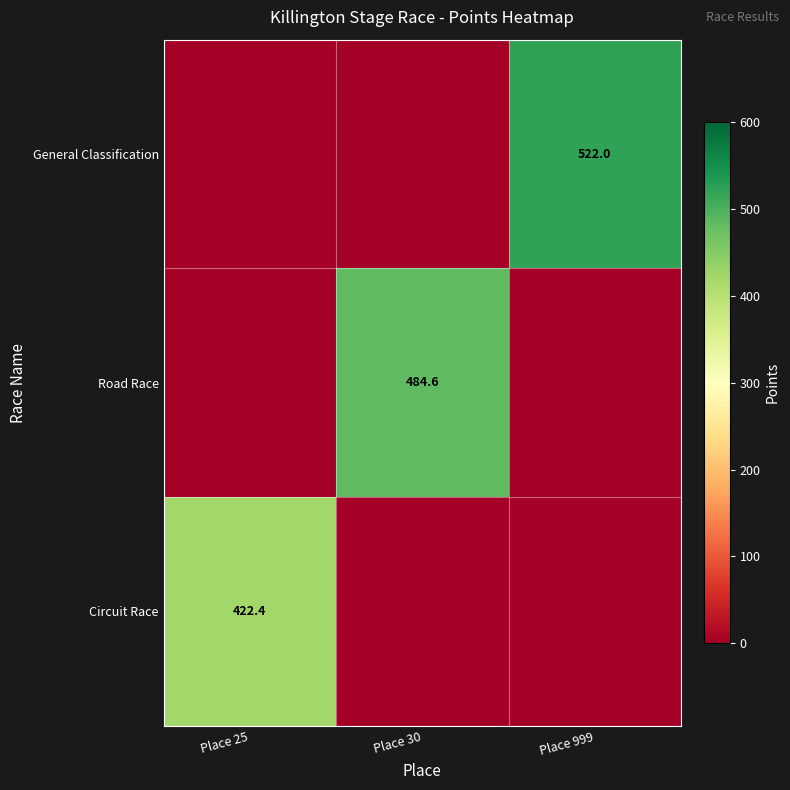

The Circuit Race series shows 422.4 at Place 25. True or false?

True